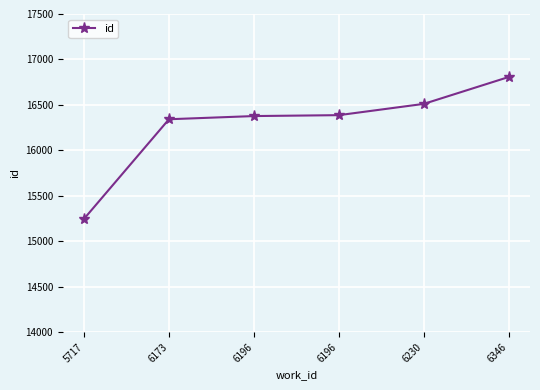

What is the change in value from 6173 to 6196?

+35